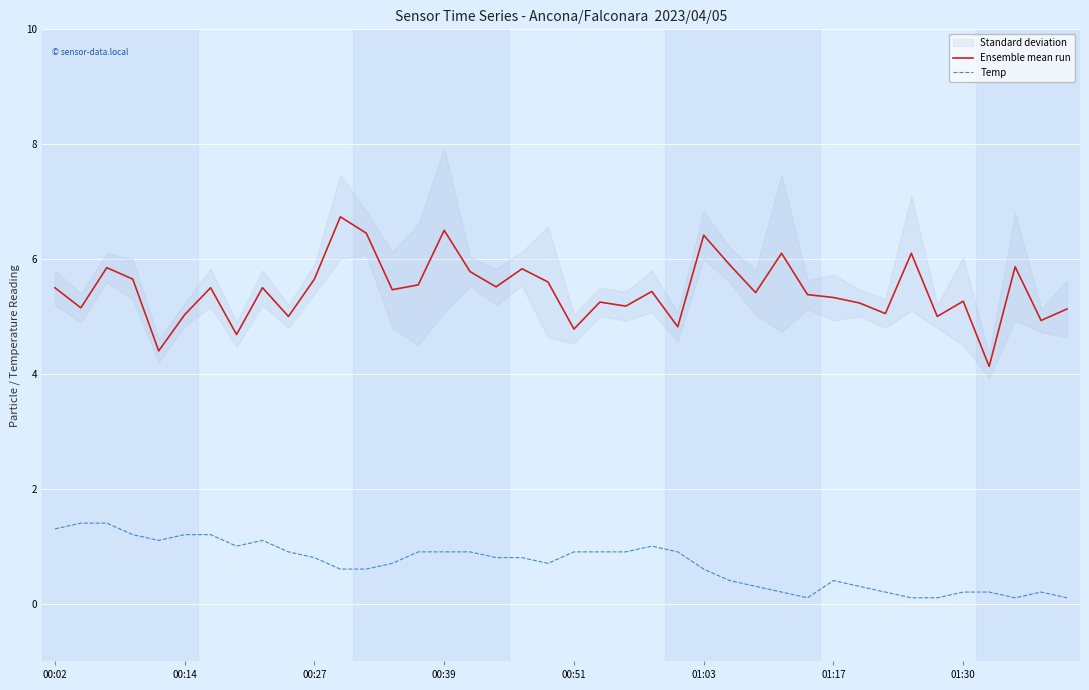

Where is Ensemble mean run nearest to the value 5?

9